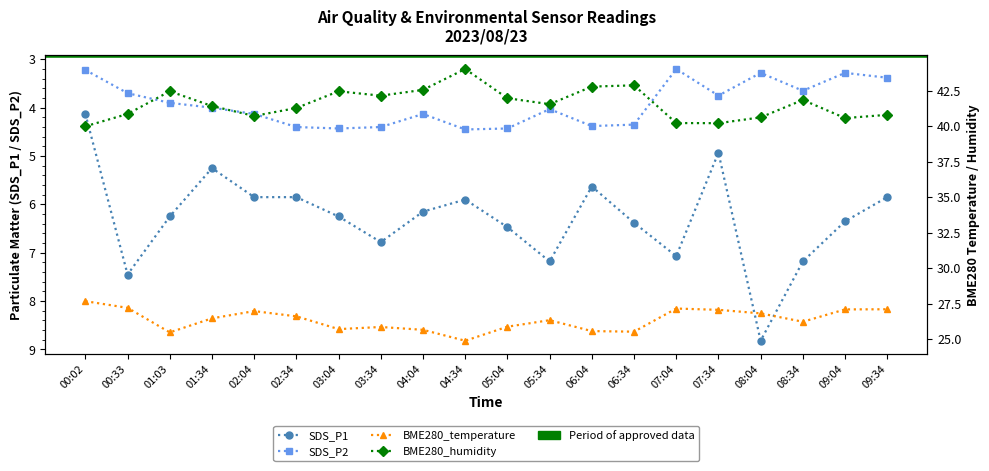

The BME280_humidity series shows 75.5 at 04:34. True or false?

False